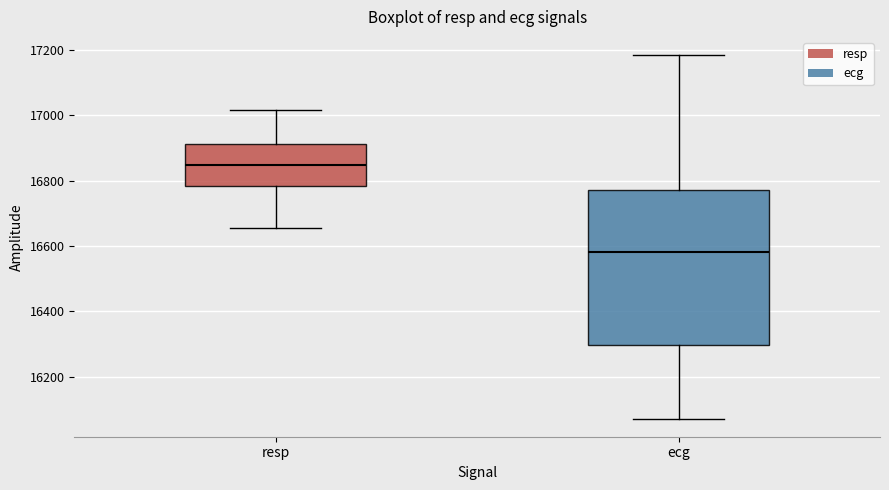

Reading left to right, read every box against the y-axis: the position of its median line, the range the box covers, and the ends of its whiskers. The values are not printed on the chart, so give them approximately, as read against the axis.

resp: median 16840, box 16780 to 16920, whiskers 16660 to 17020
ecg: median 16580, box 16300 to 16780, whiskers 16080 to 17180